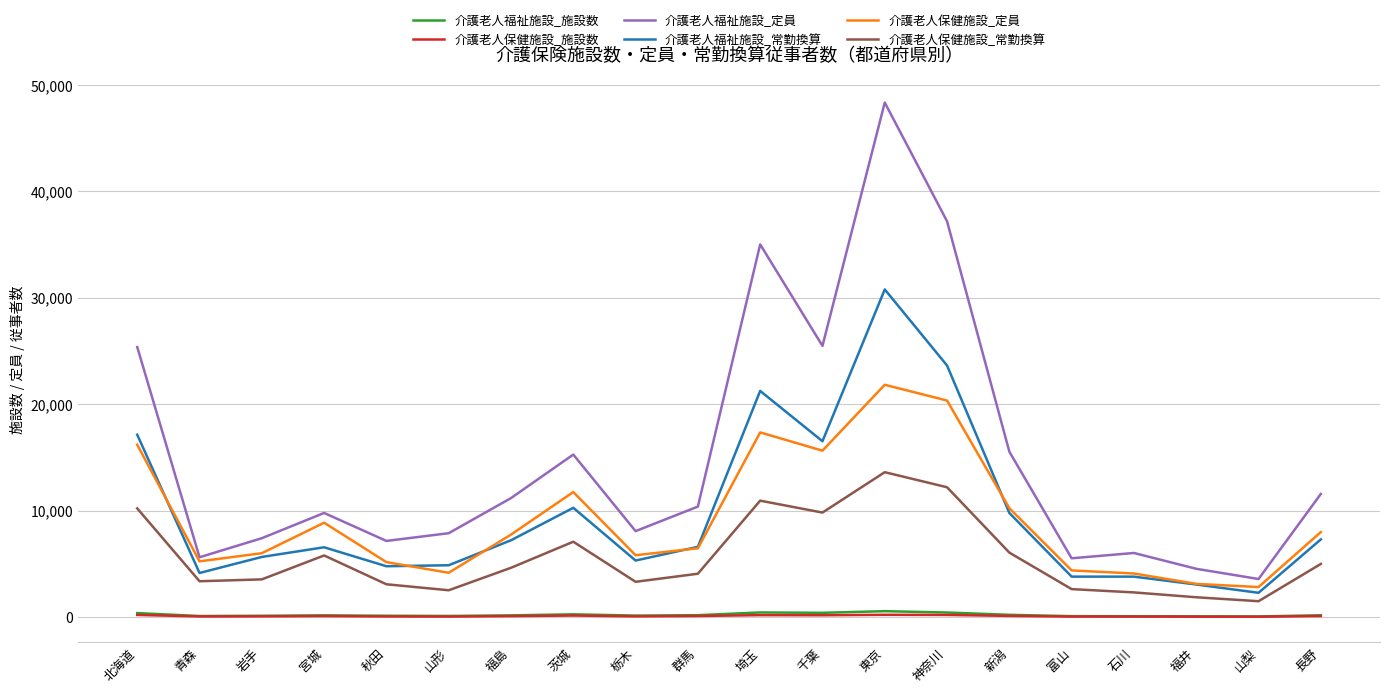

Count the number of data series in this chart.

6